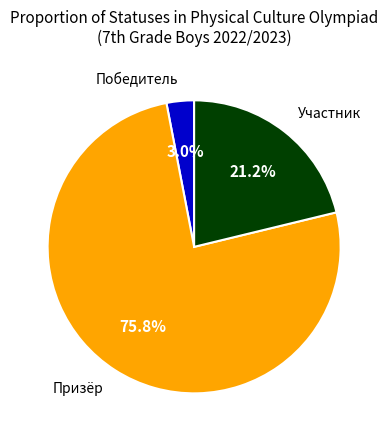

Rank the categories by value from highest to lowest.

Призёр, Участник, Победитель